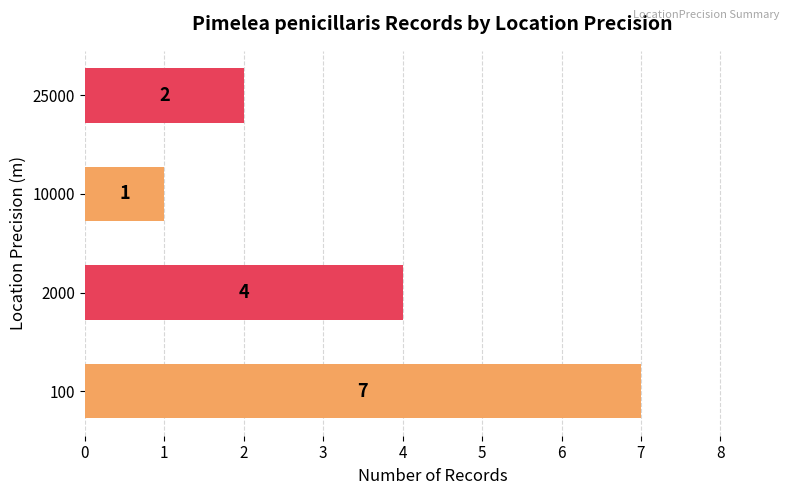

List the labels in order of value, smallest first.

10000, 25000, 2000, 100